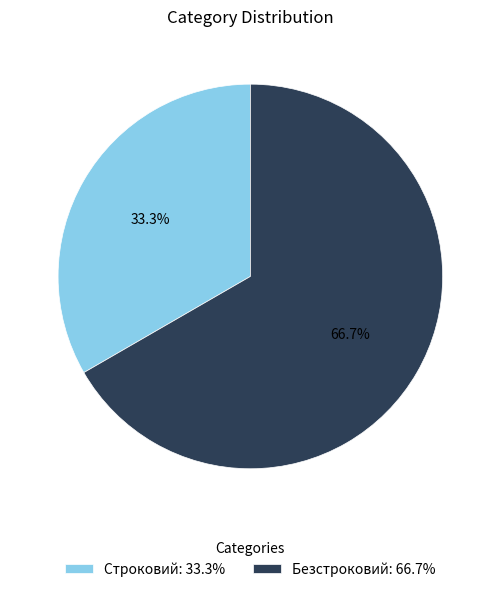

What percentage do Строковий and Безстроковий together represent?

100.0%